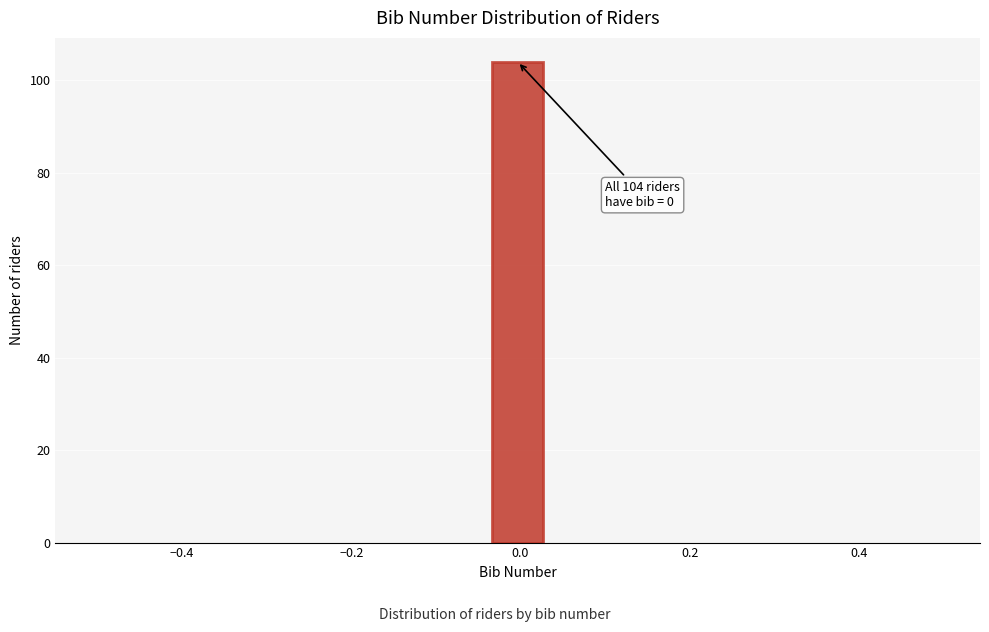

Read against the x-axis, roughly where is the centre of the tallest bar?

0.00